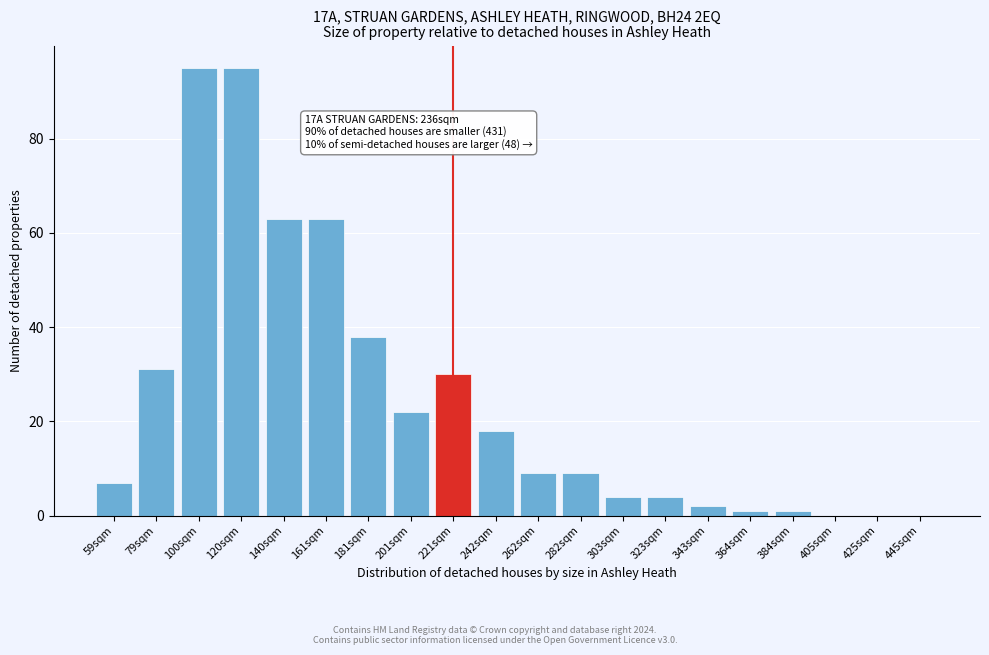

Reading left to right, list all the values displayed in this chart.

59sqm=7	79sqm=31	100sqm=95	120sqm=95	140sqm=63	161sqm=63	181sqm=38	201sqm=22	221sqm=30	242sqm=18	262sqm=9	282sqm=9	303sqm=4	323sqm=4	343sqm=2	364sqm=1	384sqm=1	405sqm=0	425sqm=0	445sqm=0